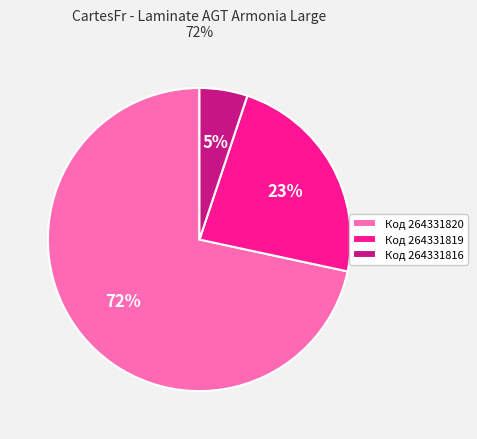

Combined, do Код 264331820 and Код 264331819 account for over 50%?

Yes